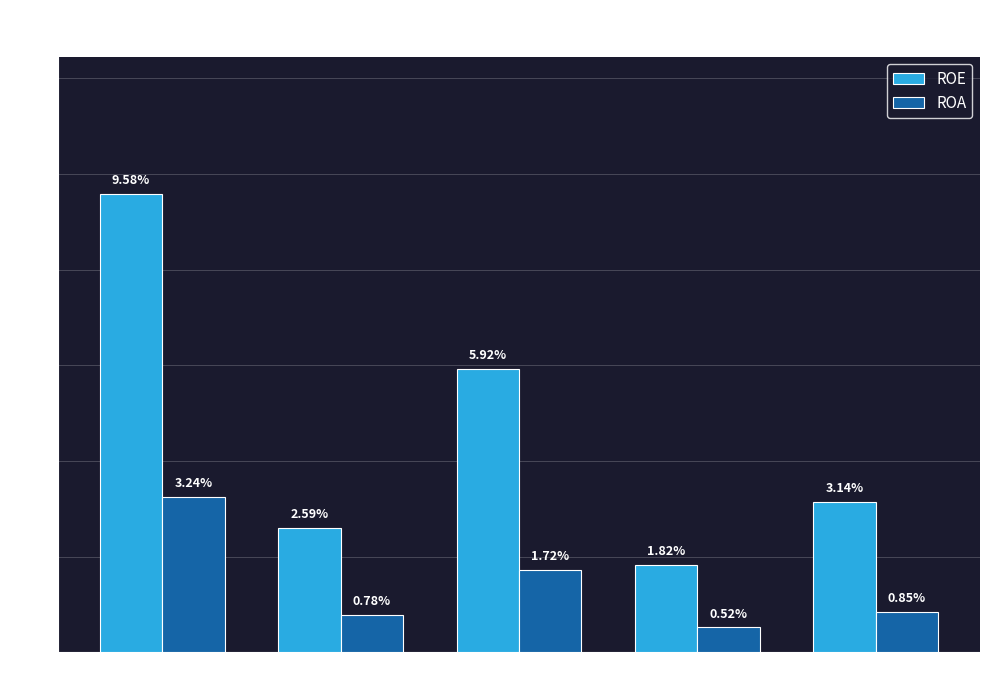

Count the number of data series in this chart.

2